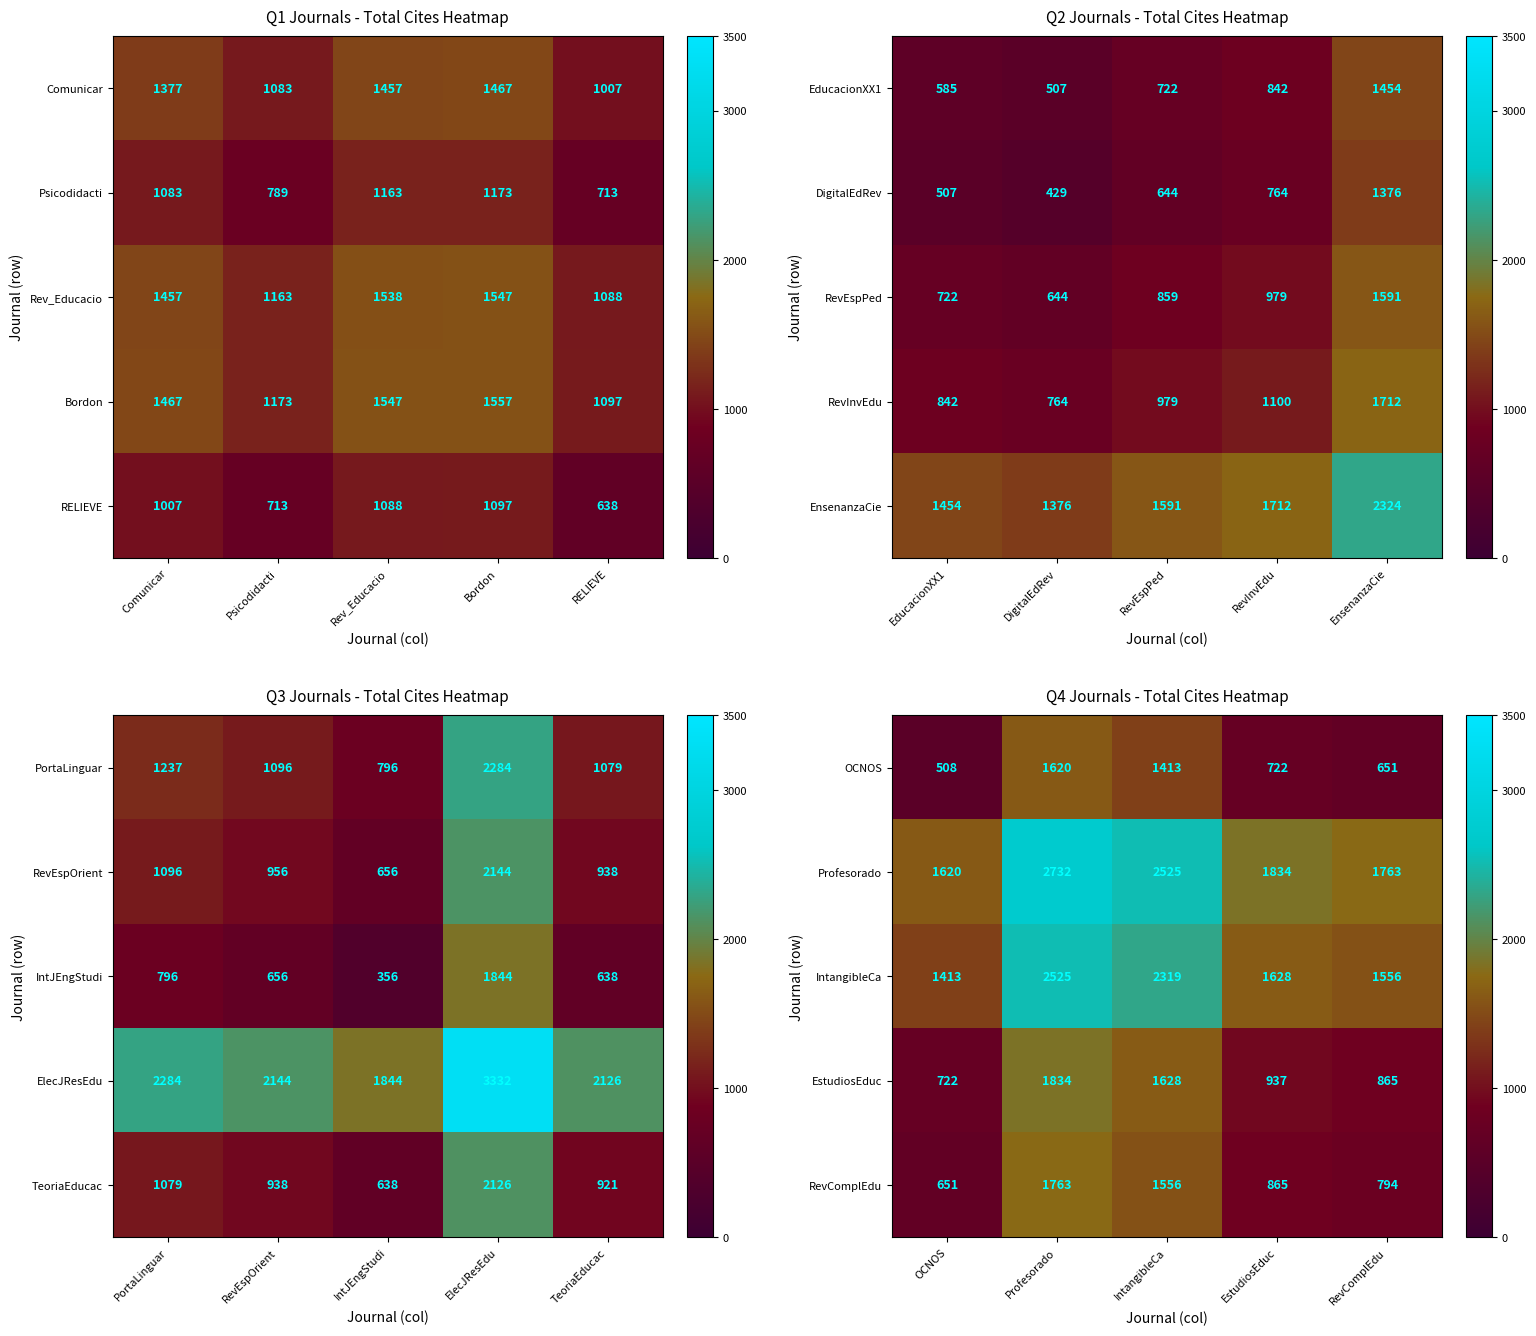

The value of Profesorado at IntangibleCa is 2525. True or false?

True